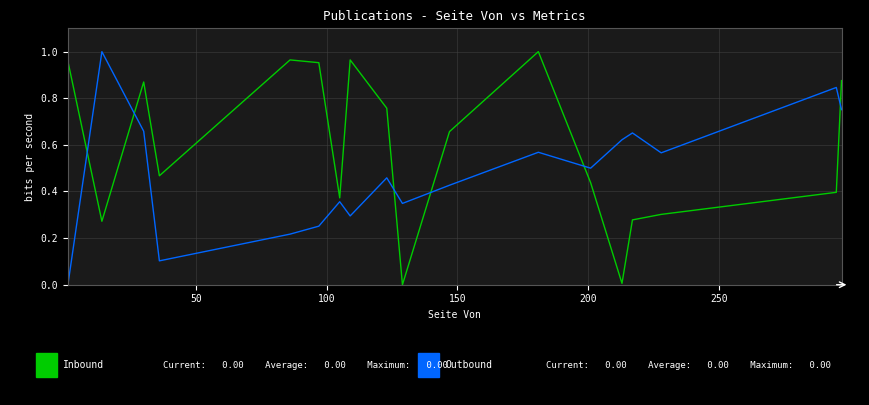

Is this an area chart (filled region under the line)?

No